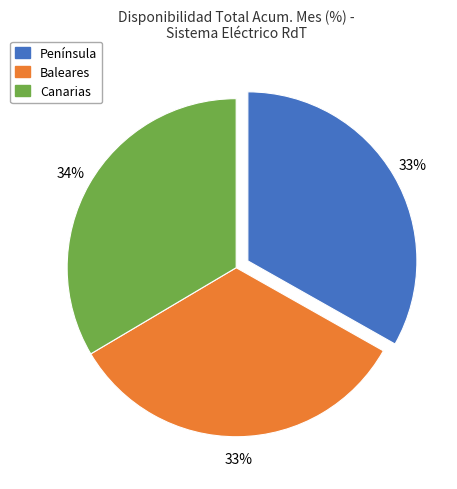

To the nearest percent, what is the average slice percentage?

33%